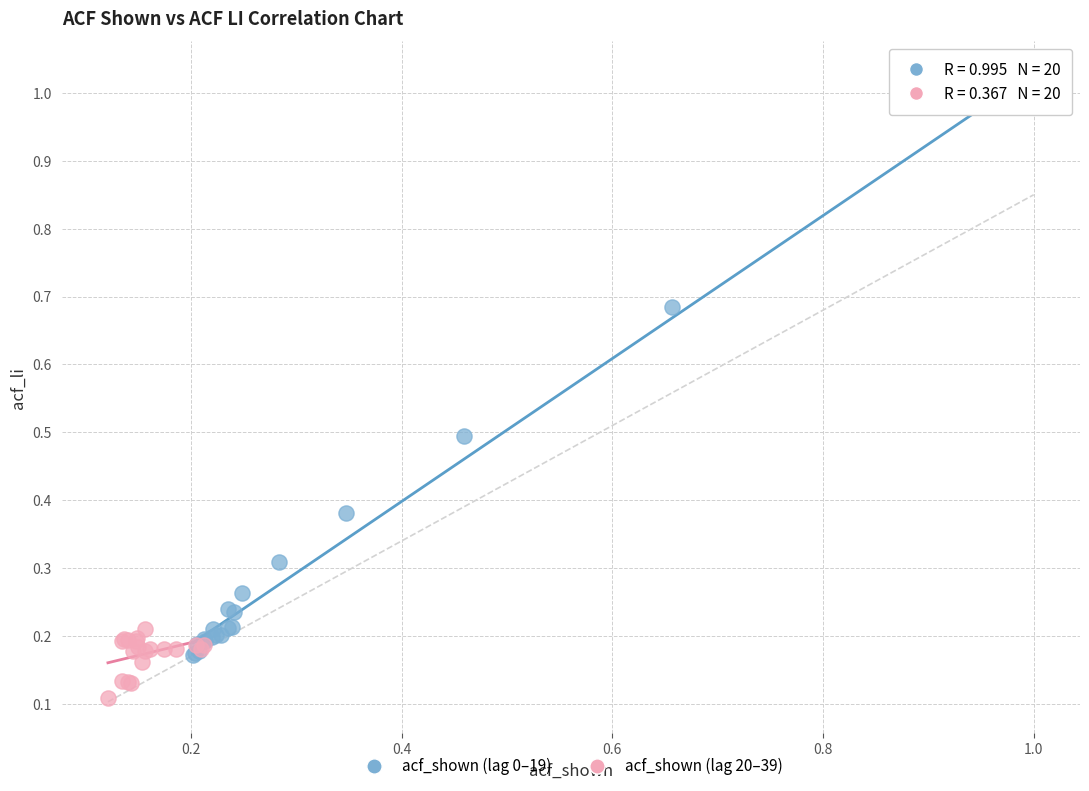

Which series has the widest spread of Y values?

acf_shown (lag 0–19)